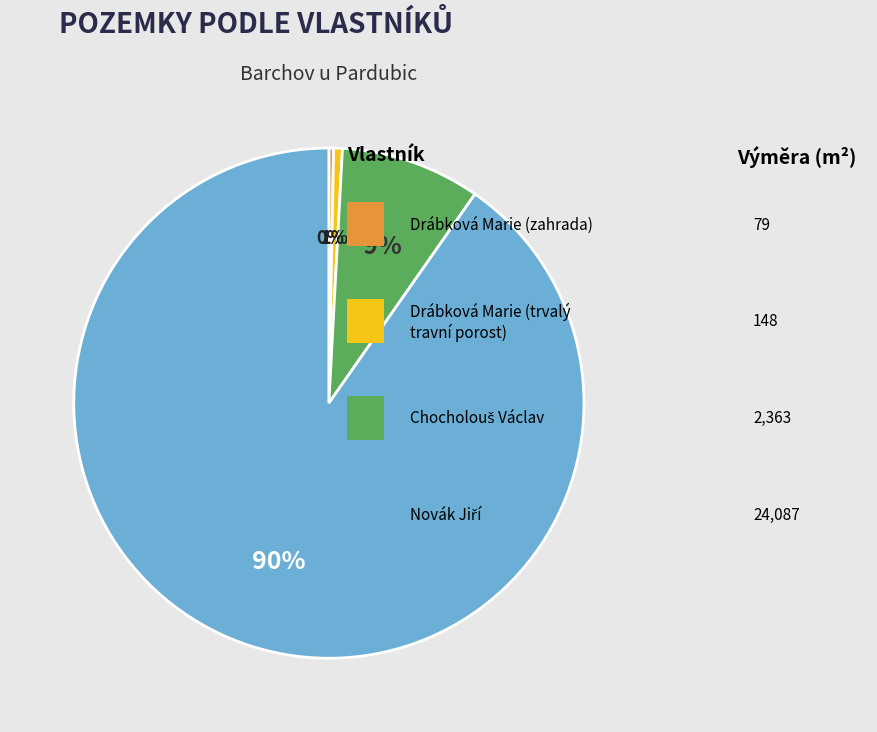

Is there any slice that represents more than half of the pie?

Yes